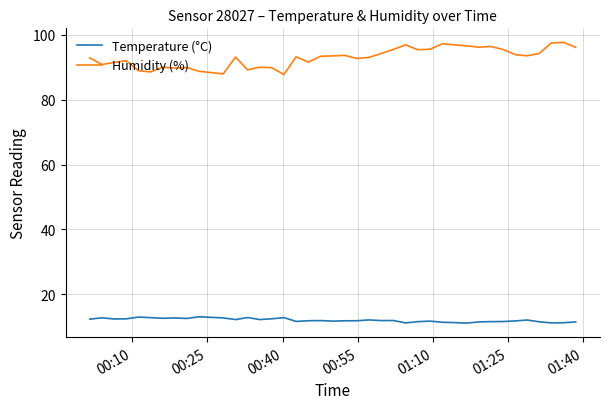

In Temperature (°C), how many points are lower than both neighbors (excluding endpoints)?

11